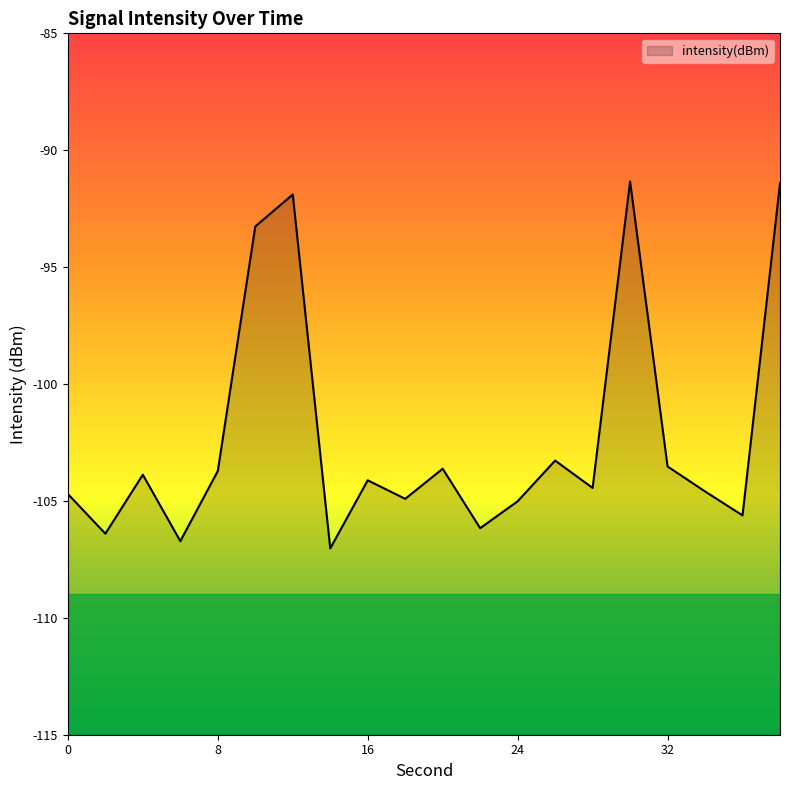

What is the sum of the values at 34 and 0?

-209.3